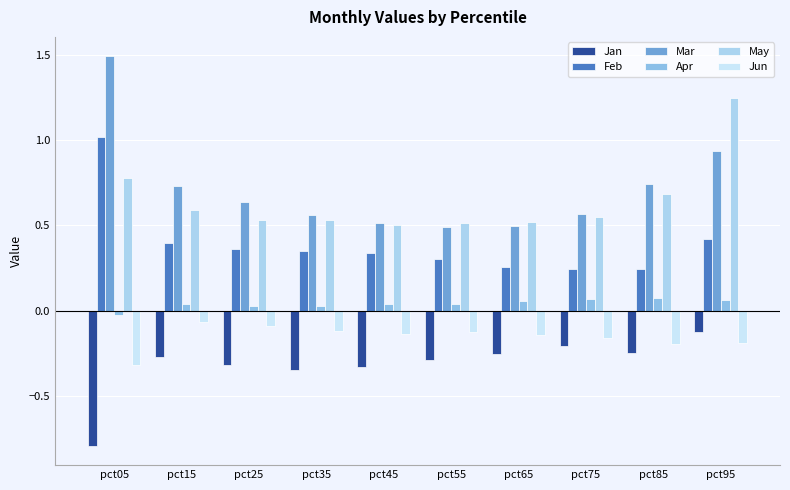

What is the total value across all series at pct85?

1.3